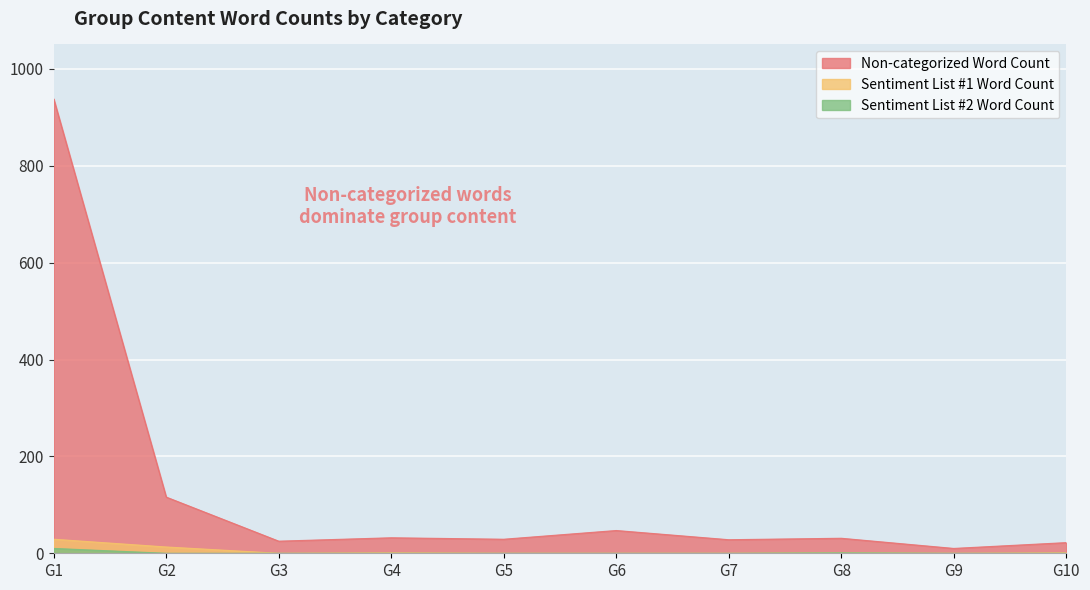

True or false: Sentiment List #2 Word Count and Sentiment List #1 Word Count cross at least once.

False